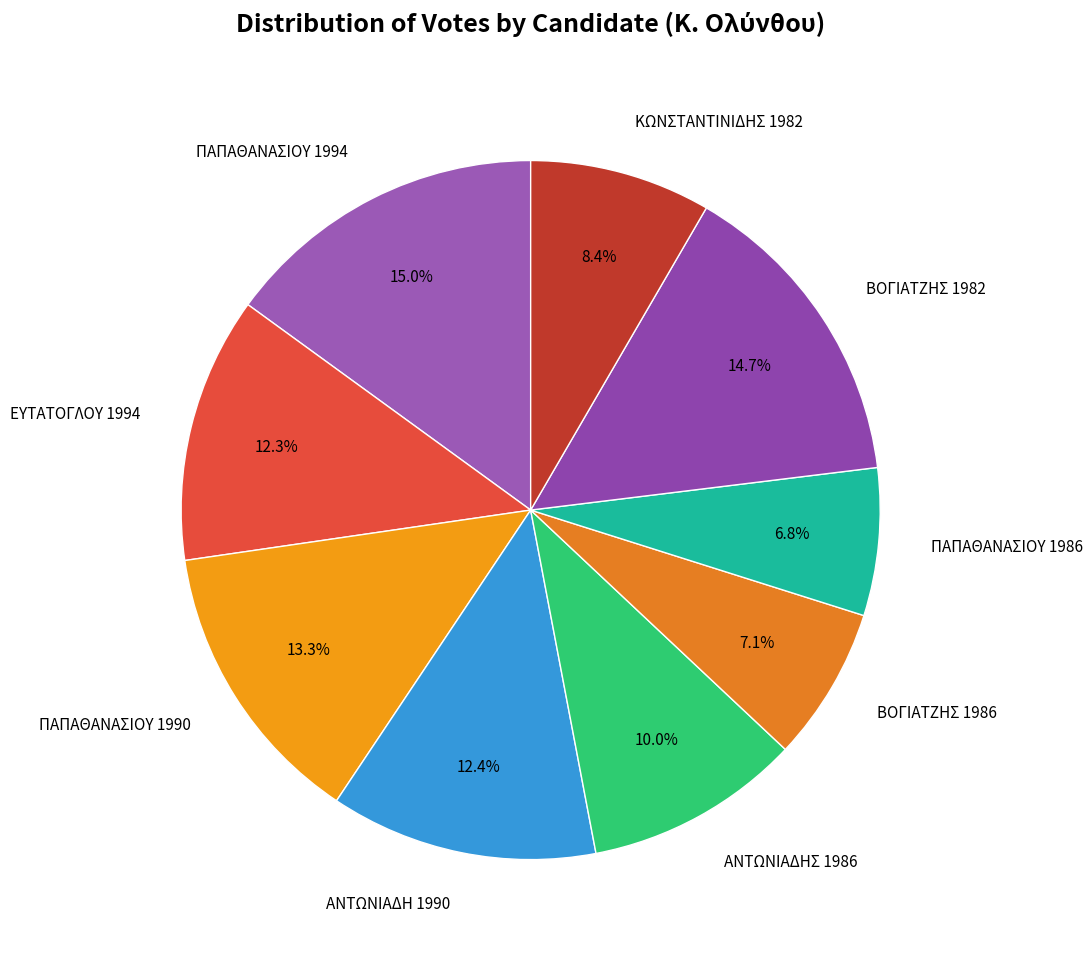

Between ΚΩΝΣΤΑΝΤΙΝΙΔΗΣ 1982 and ΠΑΠΑΘΑΝΑΣΙΟΥ 1994, which is larger?

ΠΑΠΑΘΑΝΑΣΙΟΥ 1994